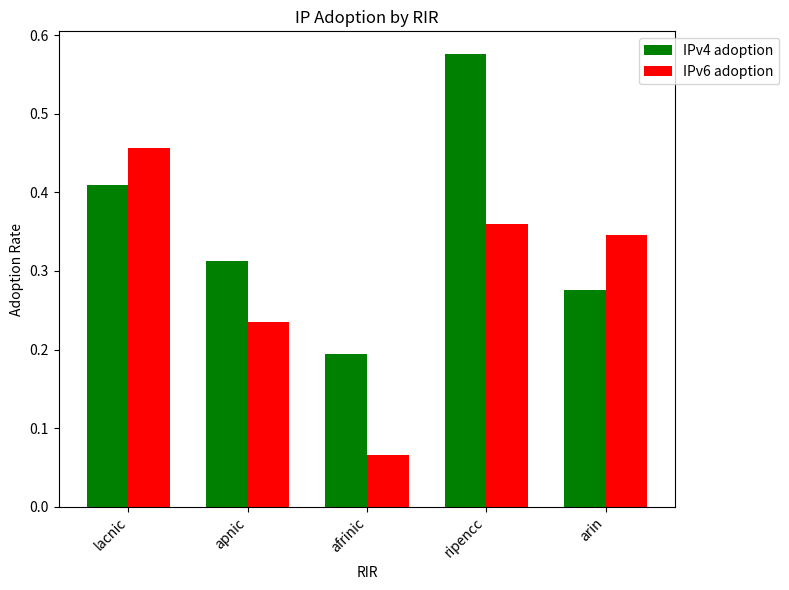

At how many categories does at least one series exceed 0?

5